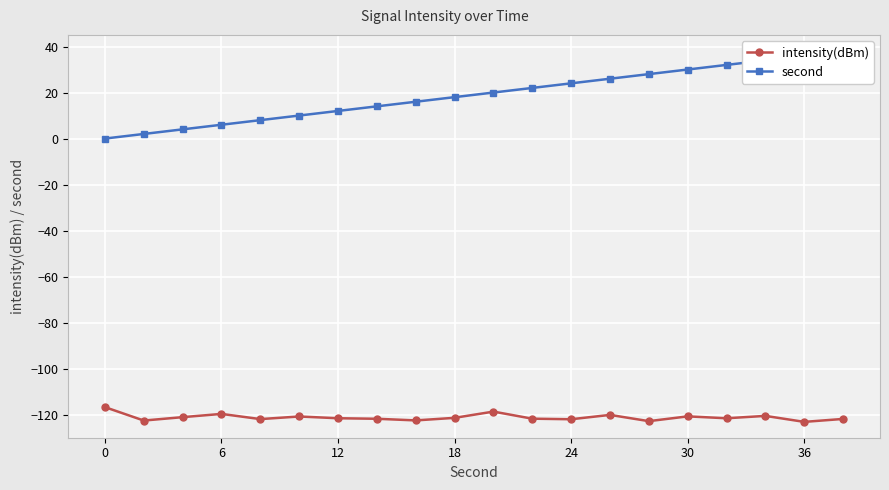

What is the maximum value for intensity(dBm)?

-116.7